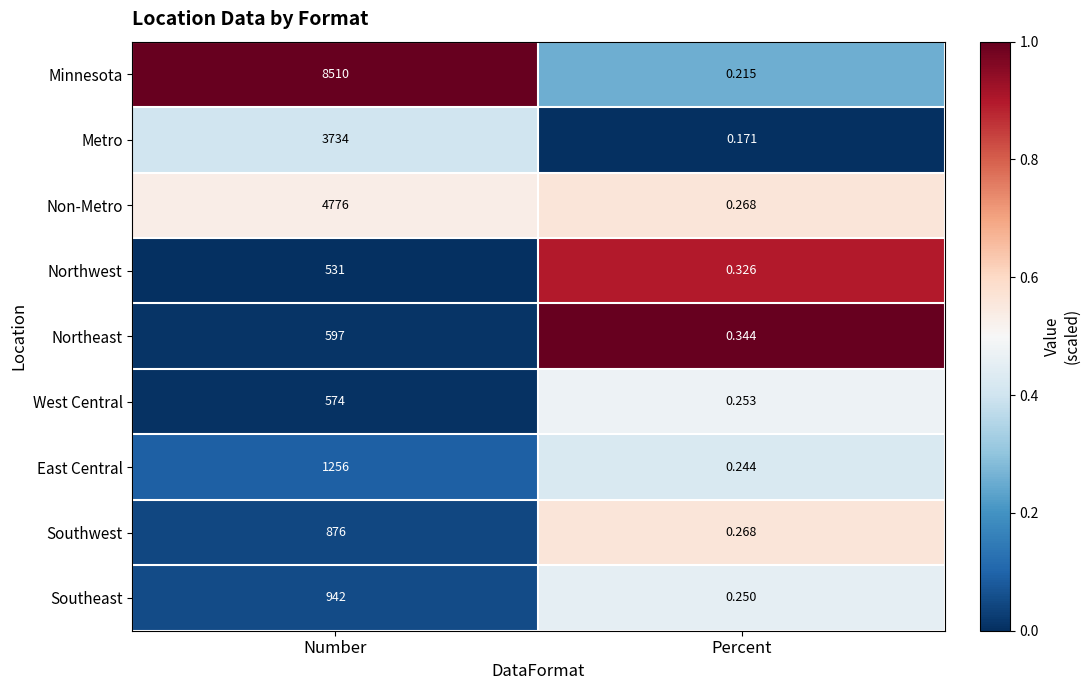

Between Number and Percent, which series saw the biggest shift?

Minnesota